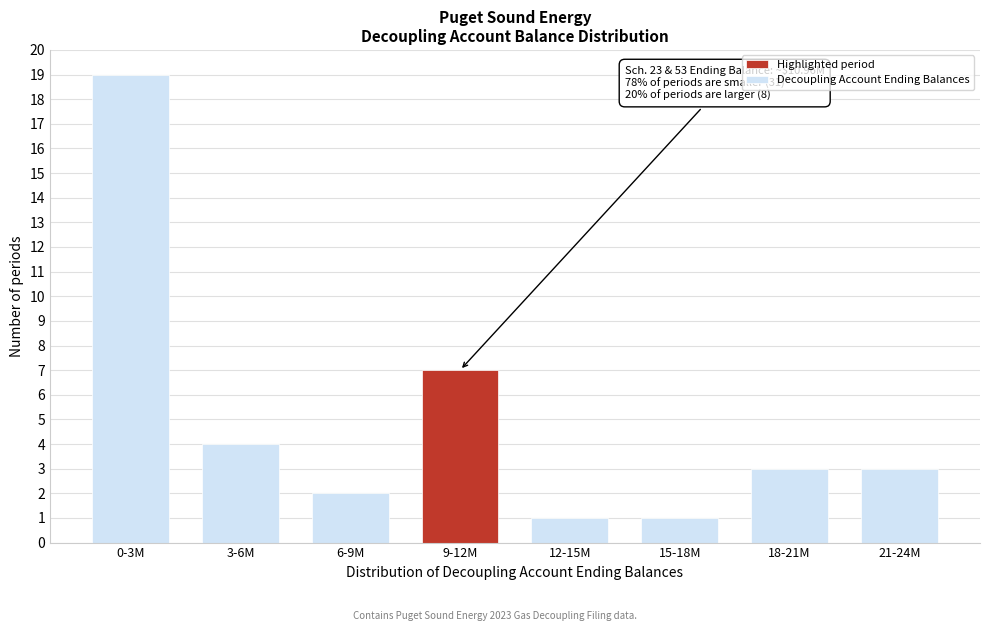

Reading right to left, what are all the values shown in this chart?

21-24M=3	18-21M=3	15-18M=1	12-15M=1	9-12M=7	6-9M=2	3-6M=4	0-3M=19